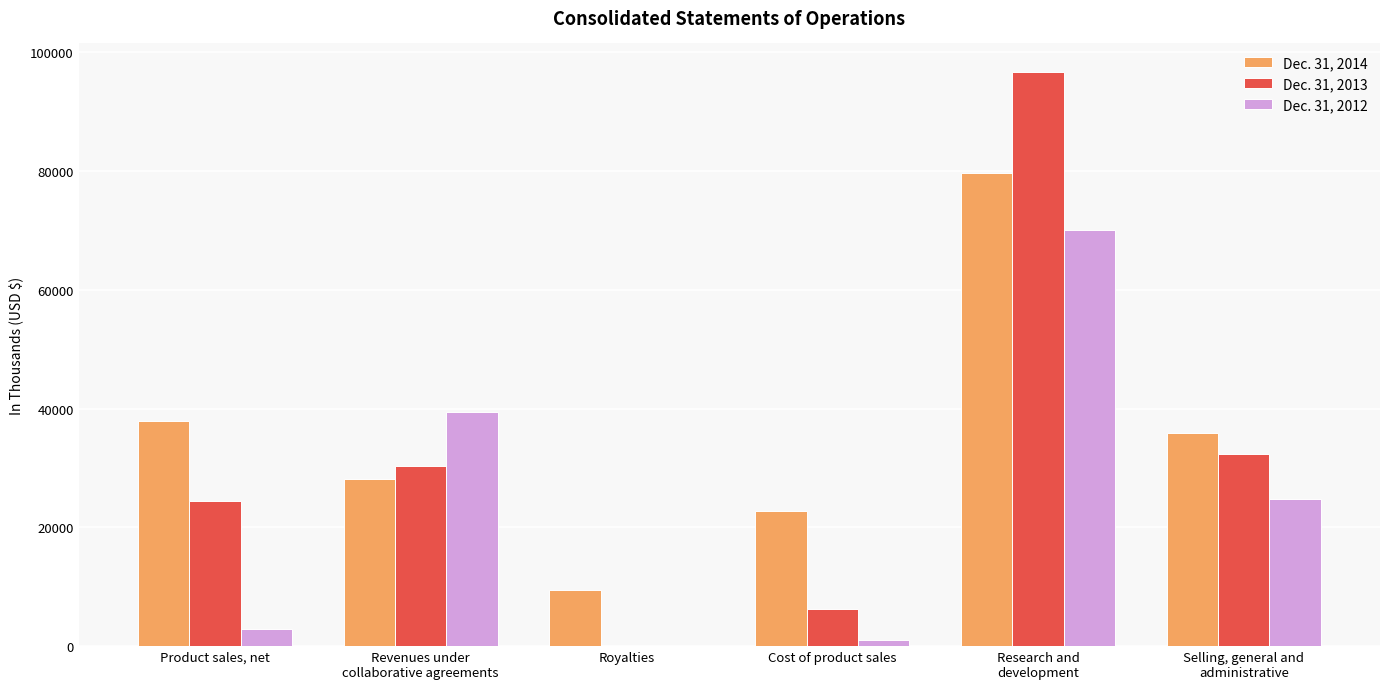

Are the bars horizontal?

No